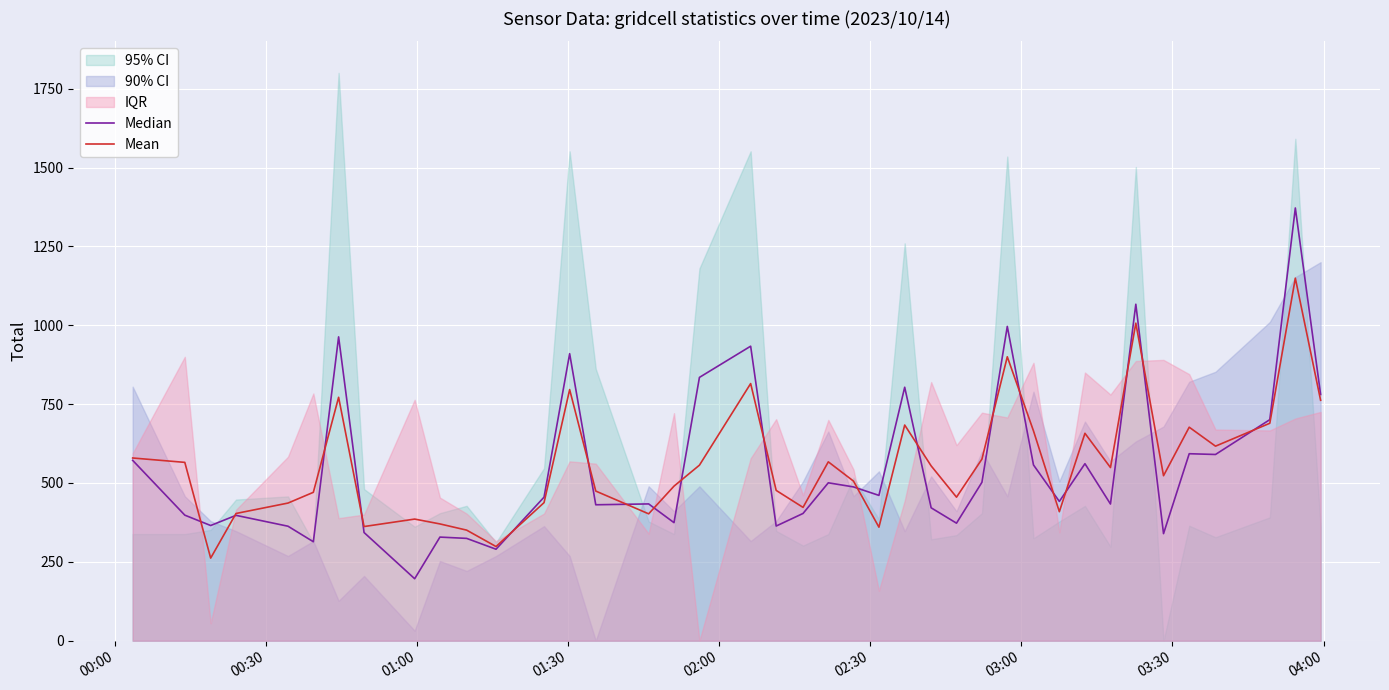

How many intersections are there between Median and Mean?

19